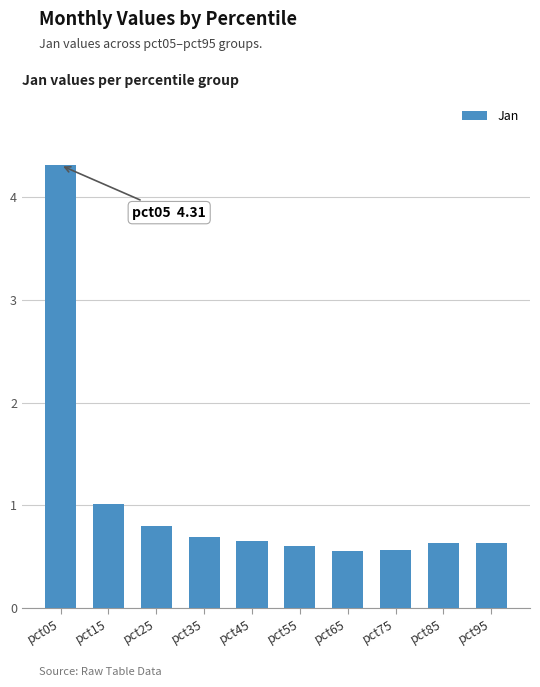

What is the average value?

1.0